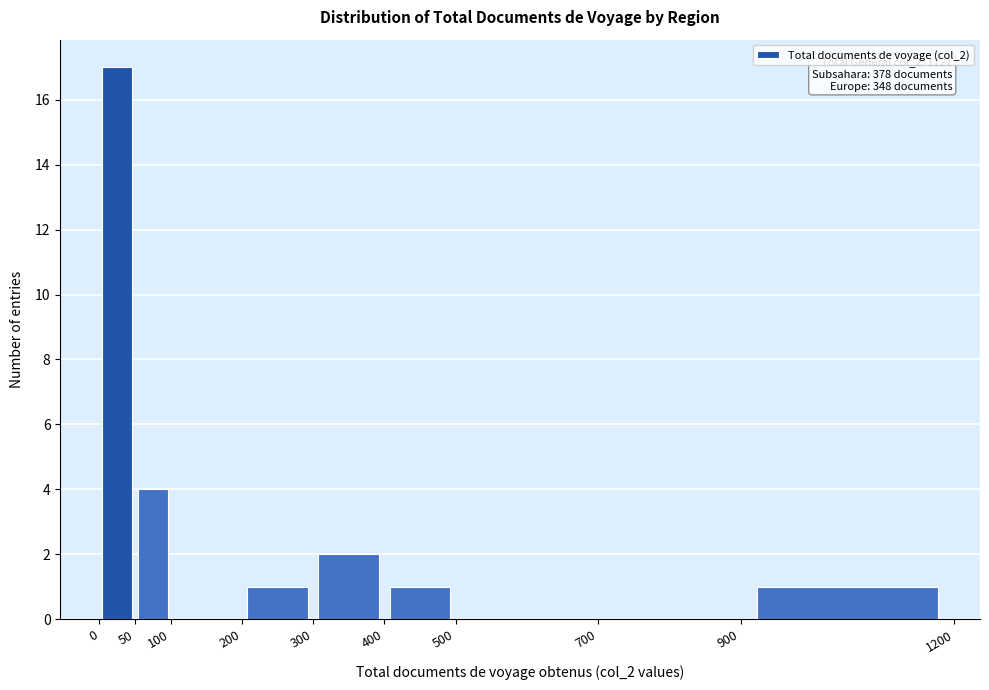

Which range on the x-axis has the tallest bar?

0 to 50